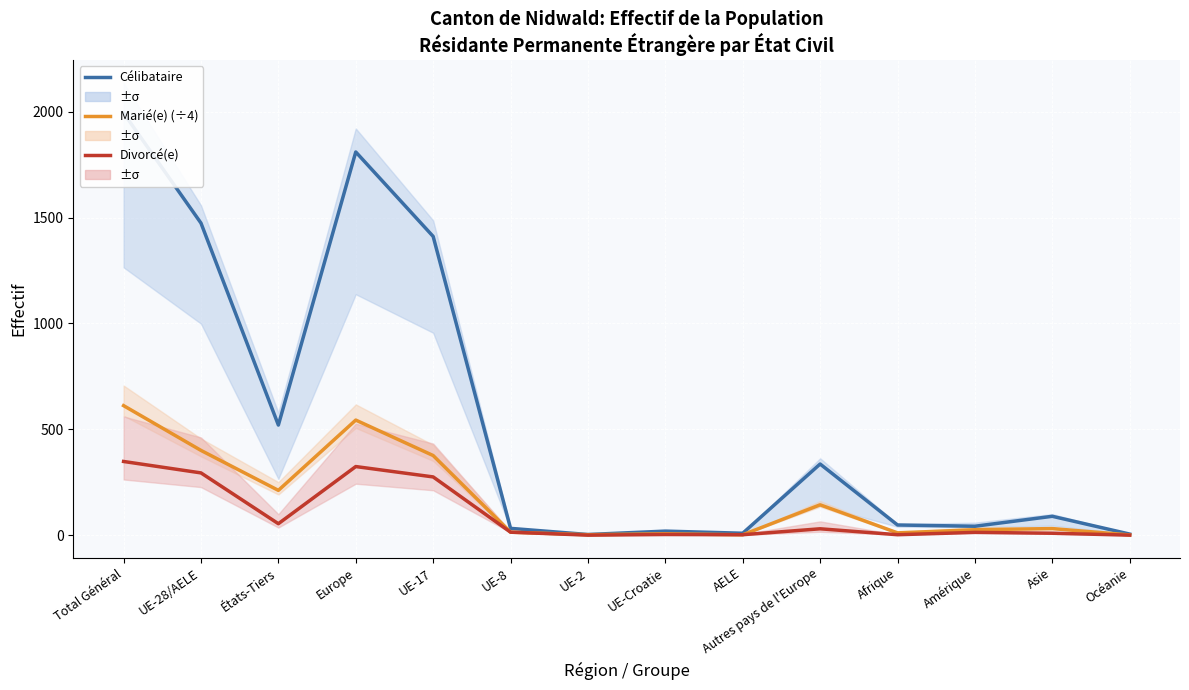

What is the value of the Divorcé(e) point at the 12th from the left?

13.0